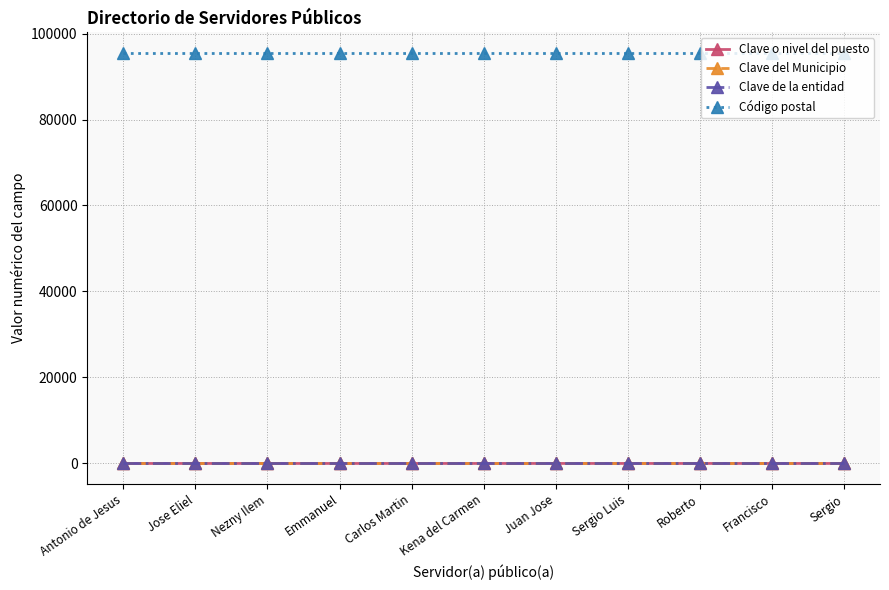

The Código postal series shows 140961 at Kena del Carmen. True or false?

False